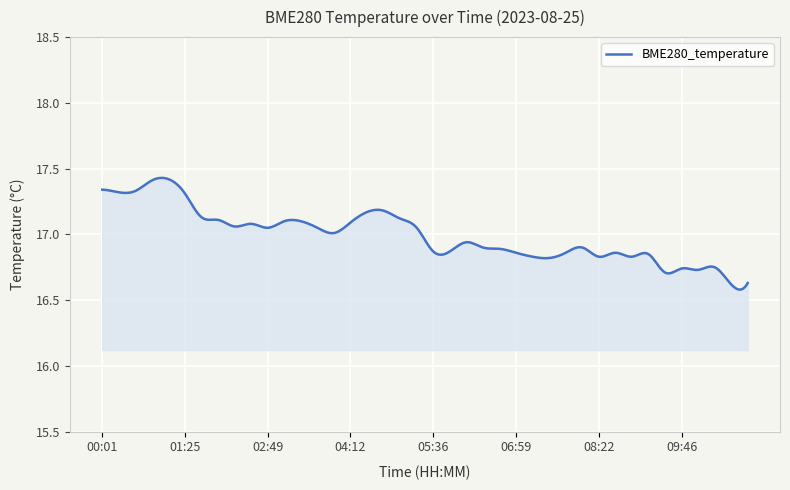

What is the difference between the maximum and minimum values?

0.8